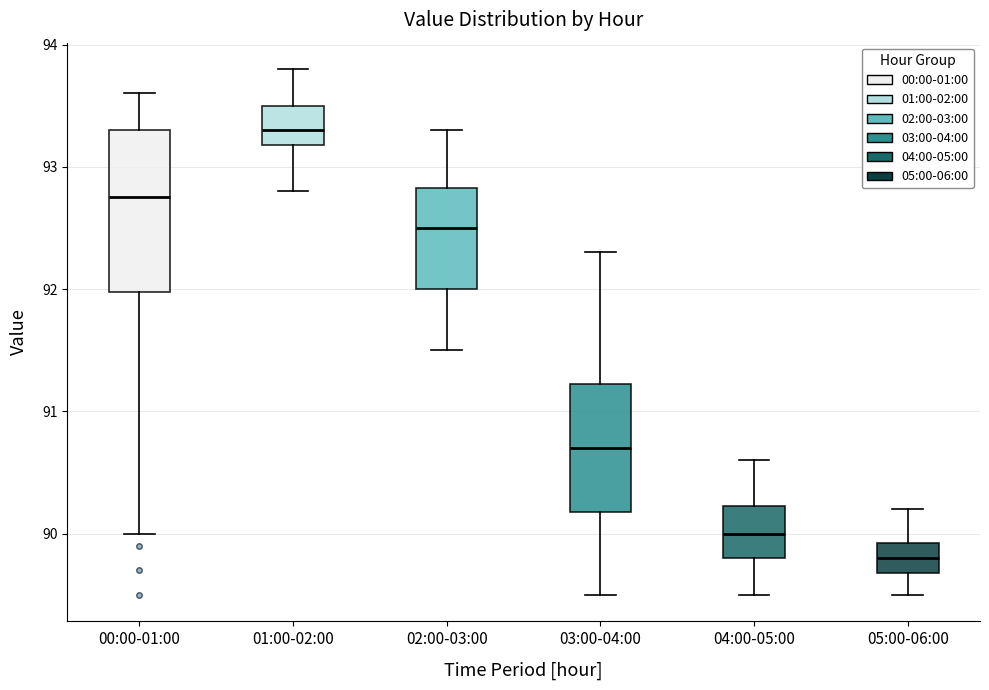

Reading left to right, read every box against the y-axis: the position of its median line, the range the box covers, and the ends of its whiskers. The values are not printed on the chart, so give them approximately, as read against the axis.

00:00-01:00: median 92.8, box 92.0 to 93.3, whiskers 90.0 to 93.6
01:00-02:00: median 93.3, box 93.2 to 93.5, whiskers 92.8 to 93.8
02:00-03:00: median 92.5, box 92.0 to 92.8, whiskers 91.5 to 93.3
03:00-04:00: median 90.7, box 90.2 to 91.2, whiskers 89.5 to 92.3
04:00-05:00: median 90.0, box 89.8 to 90.2, whiskers 89.5 to 90.6
05:00-06:00: median 89.8, box 89.7 to 89.9, whiskers 89.5 to 90.2